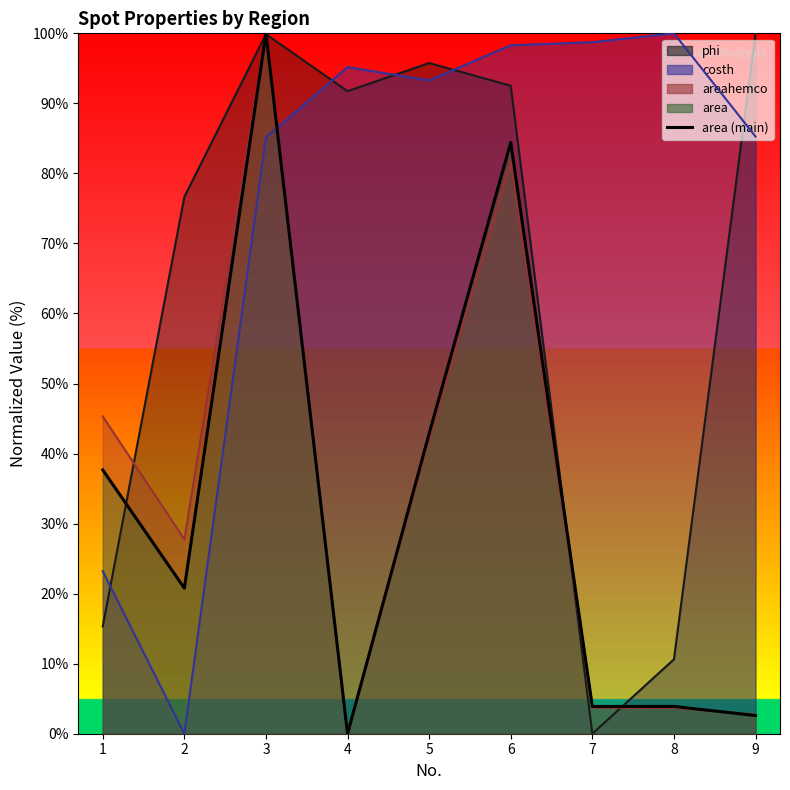

Which category has the lowest value across all series?

4